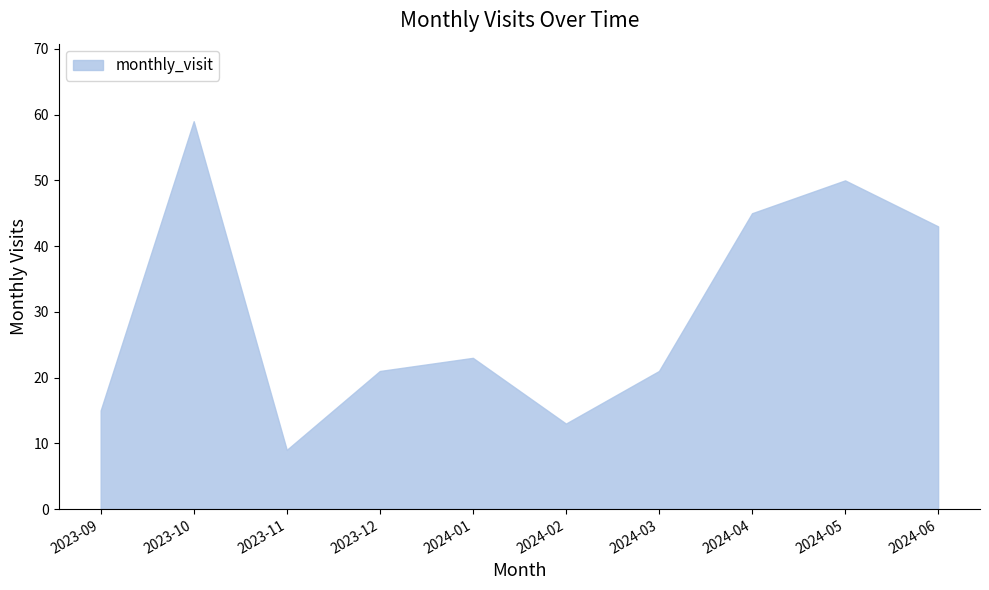

What is the minimum value shown in the chart?

9